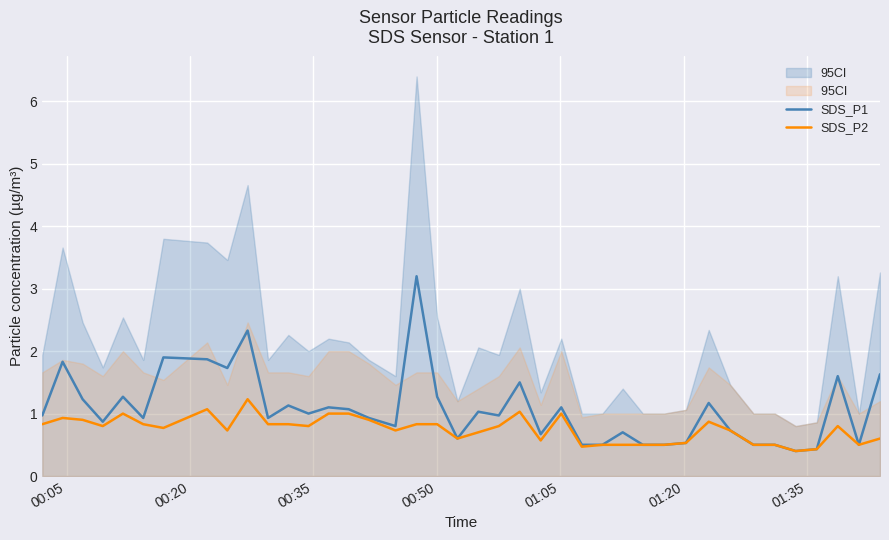

True or false: SDS_P2 has more than 0 points higher than both neighbors.

True